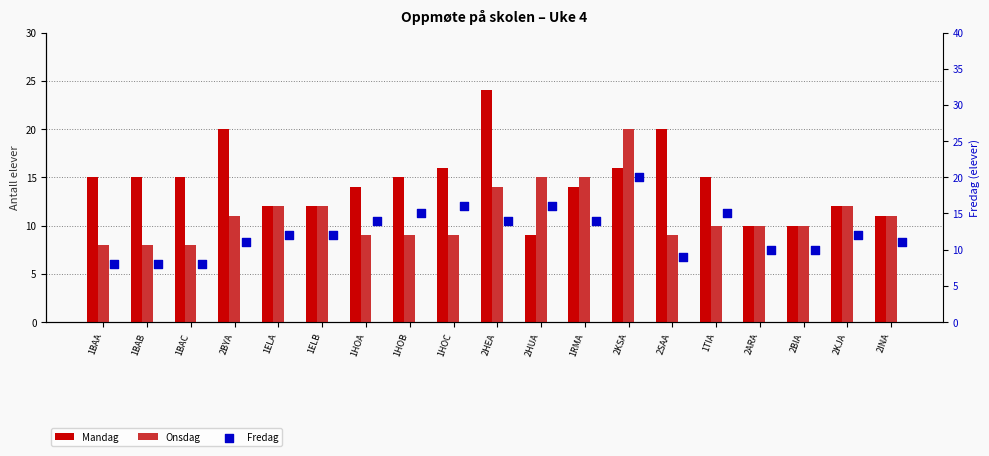

Which series has the largest total across all categories?

Mandag